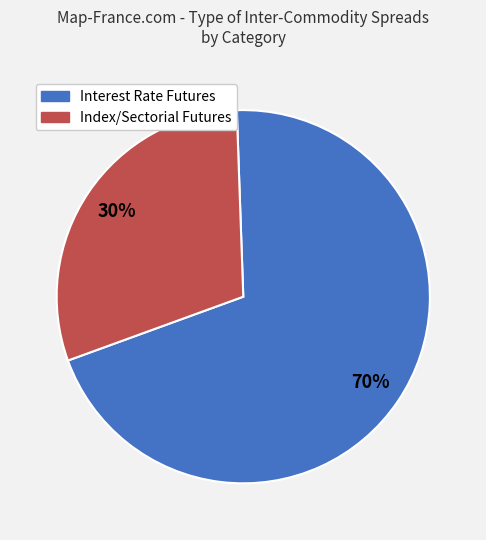

Does any single category account for the majority?

Yes